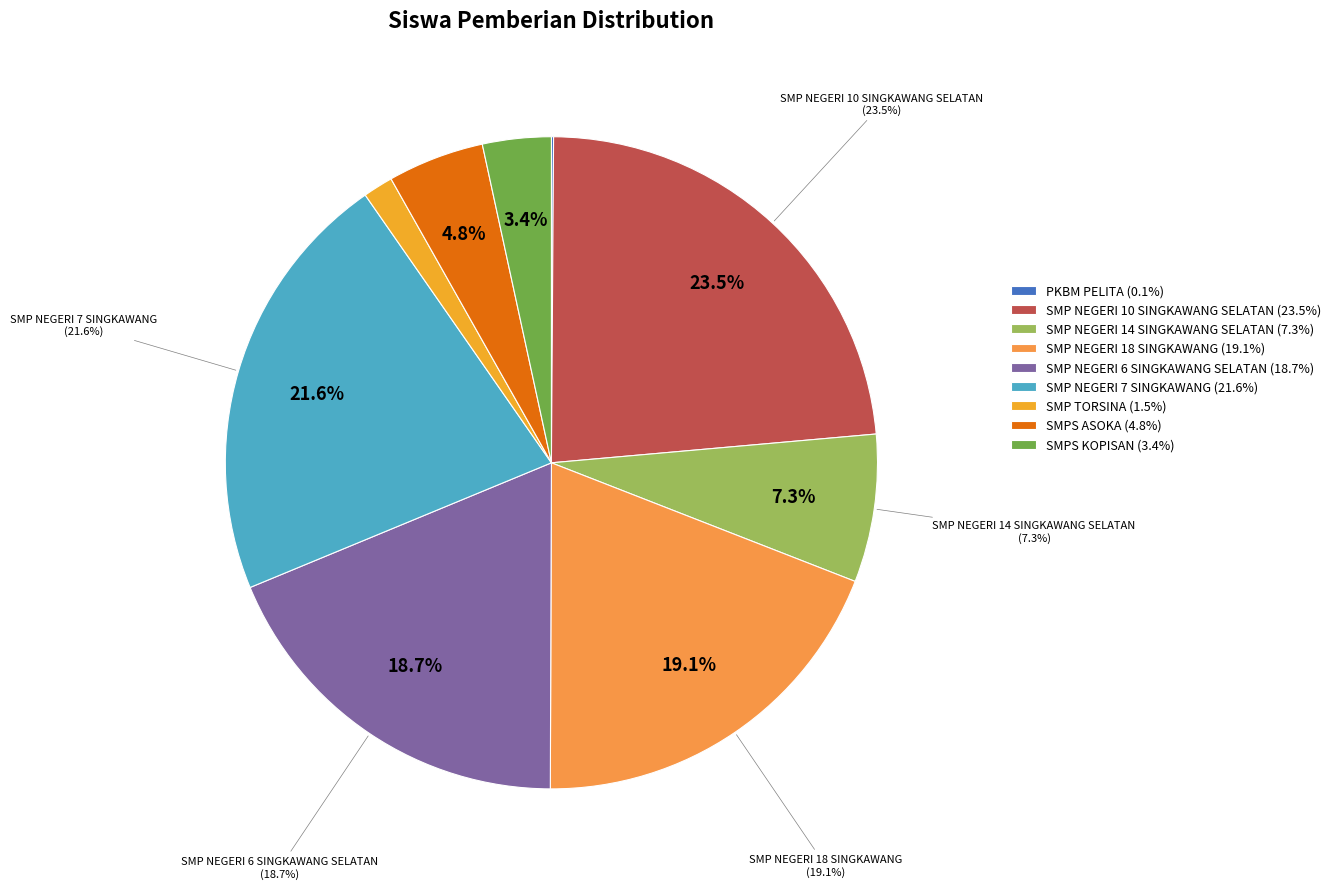

How many slices are in this pie chart?

9